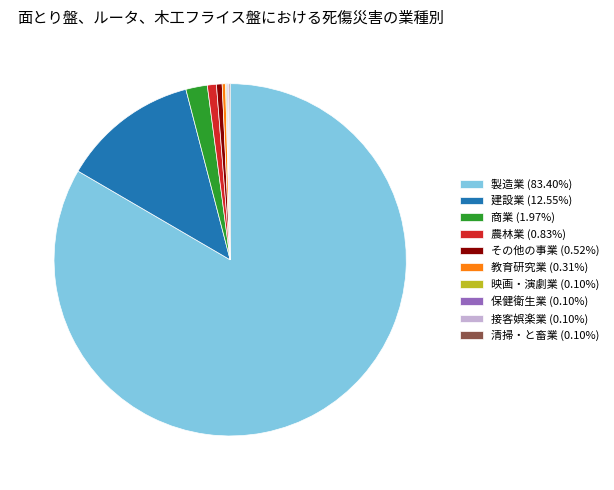

True or false: 建設業 accounts for 7% of the total.

False